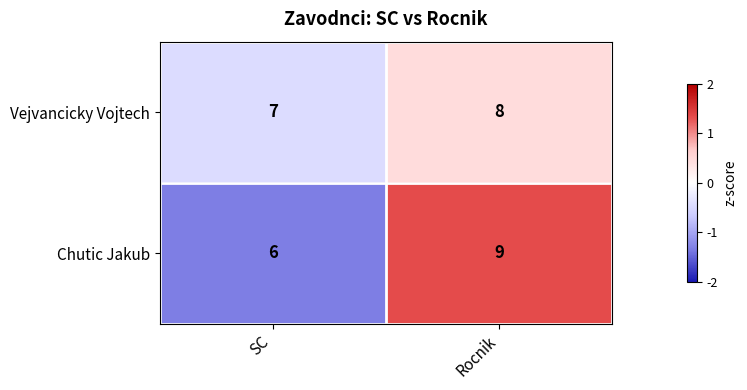

Reading left to right, what are all the values shown in this chart?

Vejvancicky Vojtech: SC=7	Rocnik=8
Chutic Jakub: SC=6	Rocnik=9